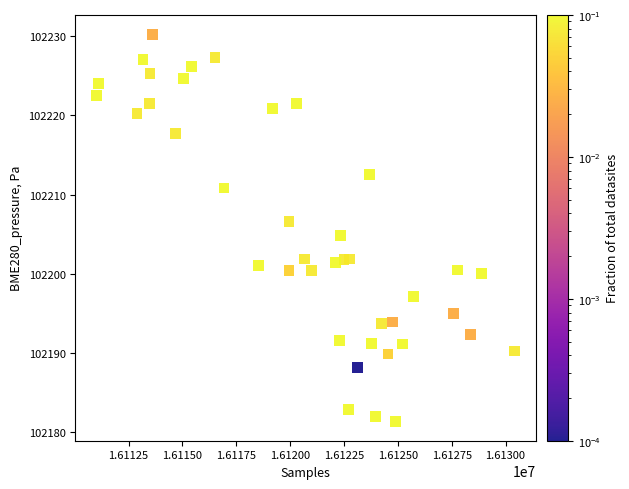

What is the range of X values (max minus min)?

19426.0